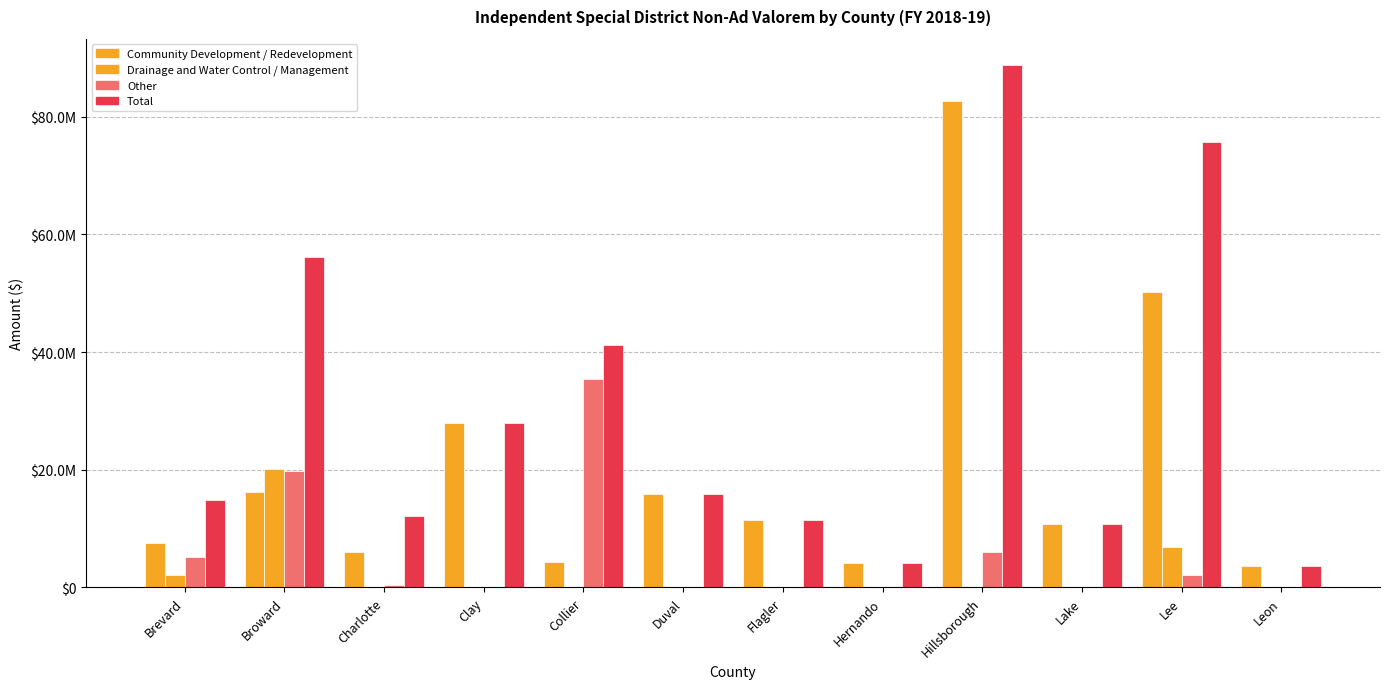

Does the chart contain stacked bars?

No